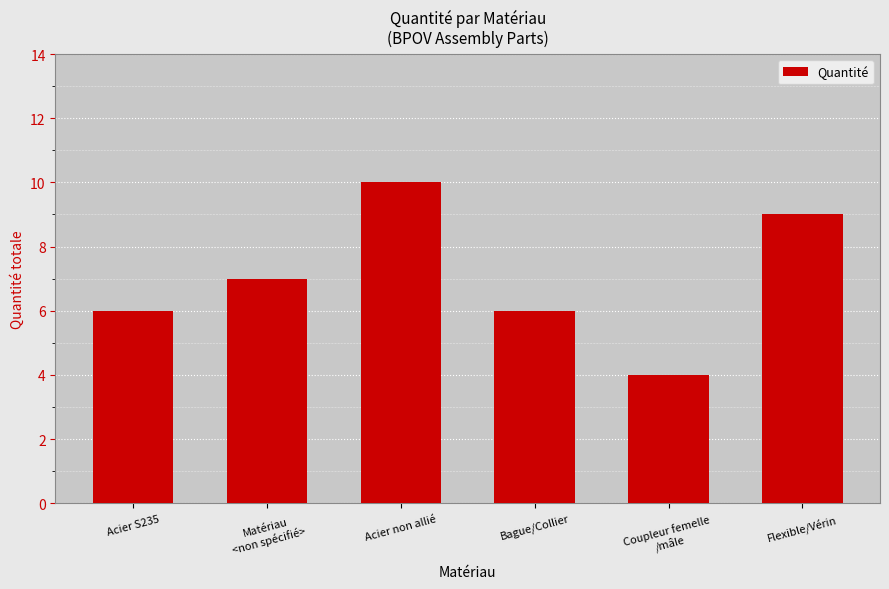

What is the label of the 4th bar from the right?

Acier non allié